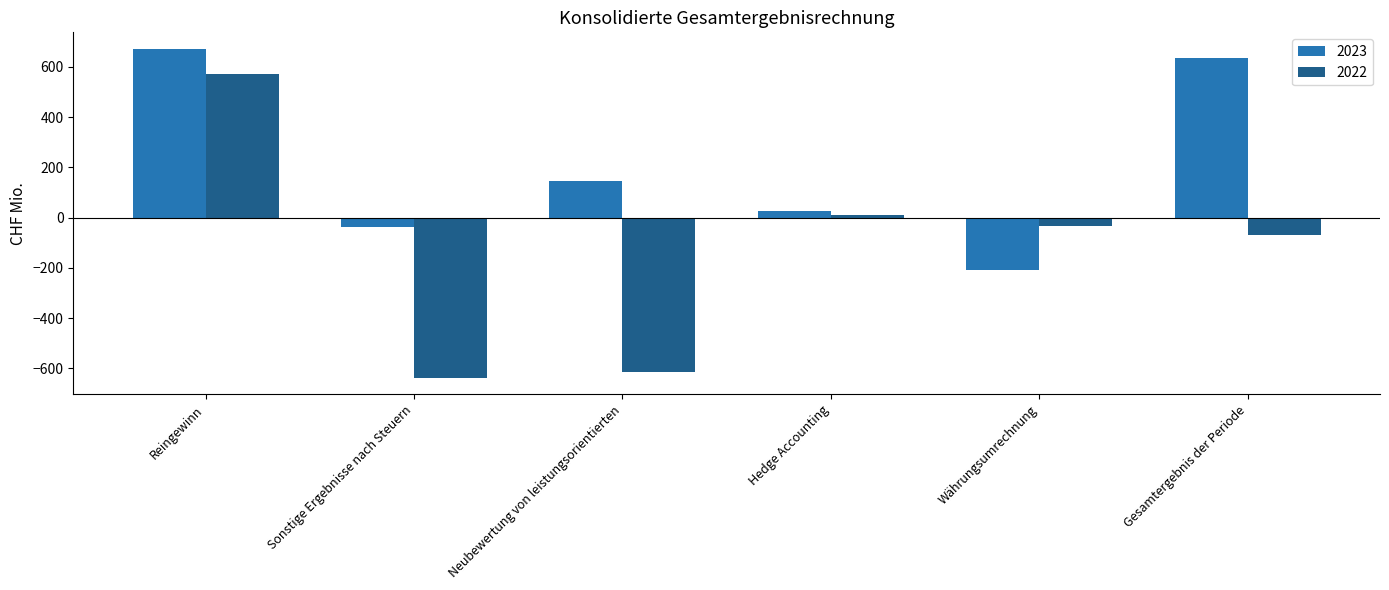

The 2022 series shows -68.3 at Gesamtergebnis der Periode. True or false?

True